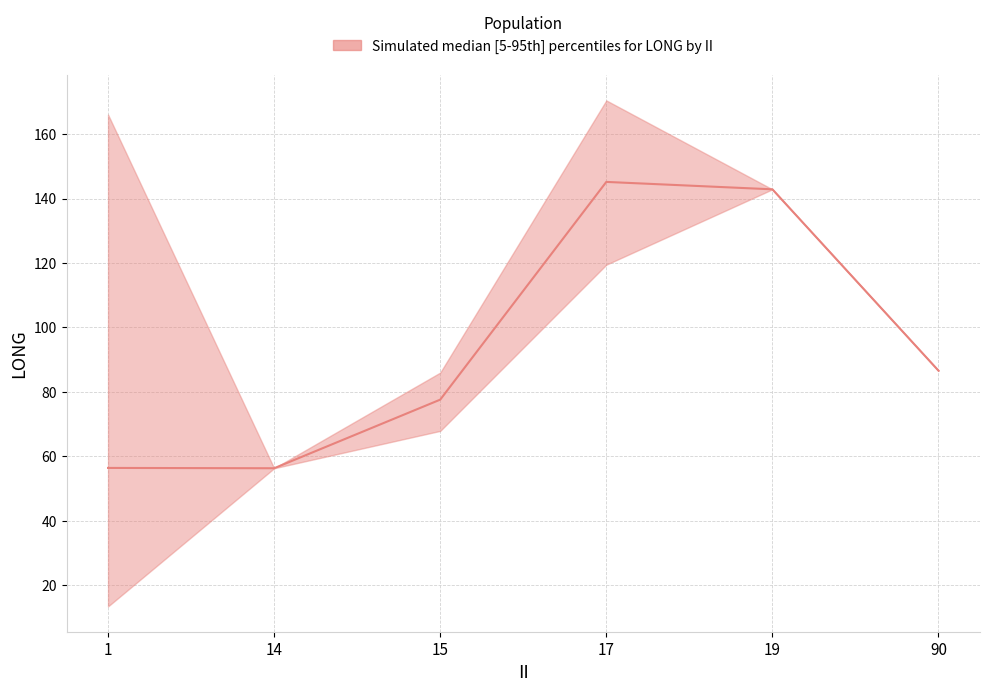

What is the value of the 6th point from the left?

86.6